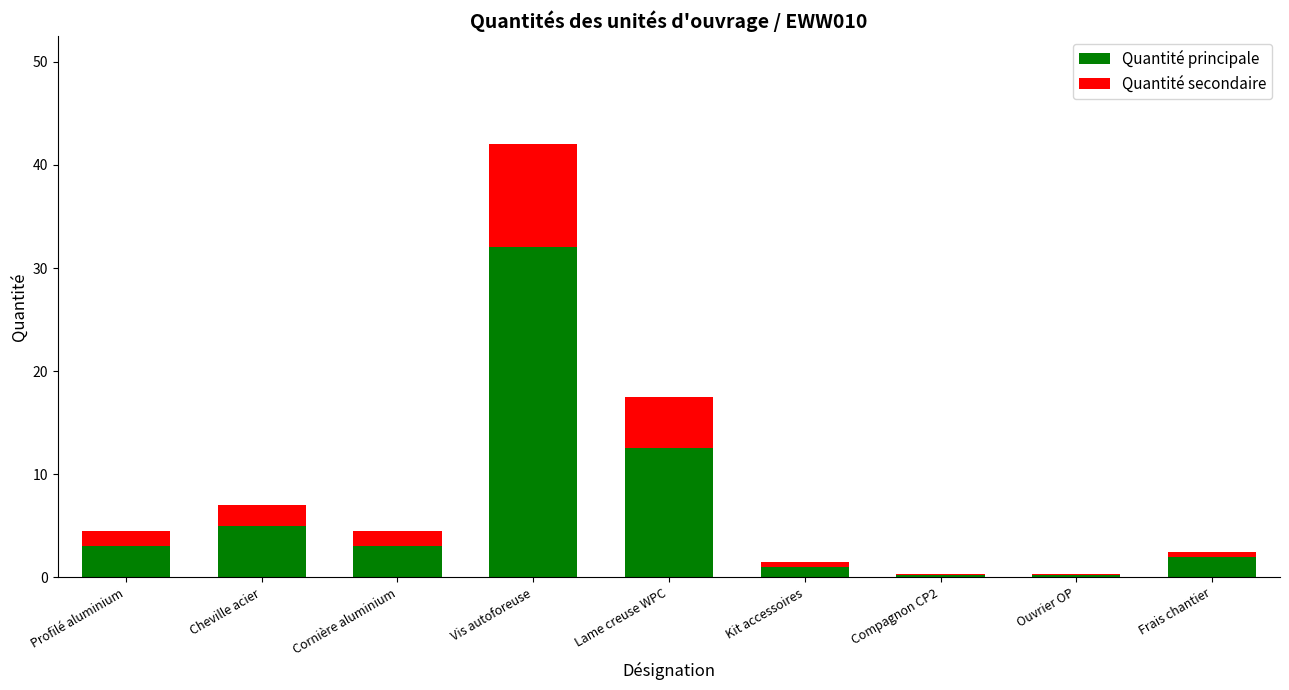

Reading right to left, list the values for the Quantité principale series.

Frais chantier=2.0	Ouvrier OP=0.2	Compagnon CP2=0.2	Kit accessoires=1.0	Lame creuse WPC=12.5	Vis autoforeuse=32.0	Cornière aluminium=3.0	Cheville acier=5.0	Profilé aluminium=3.0